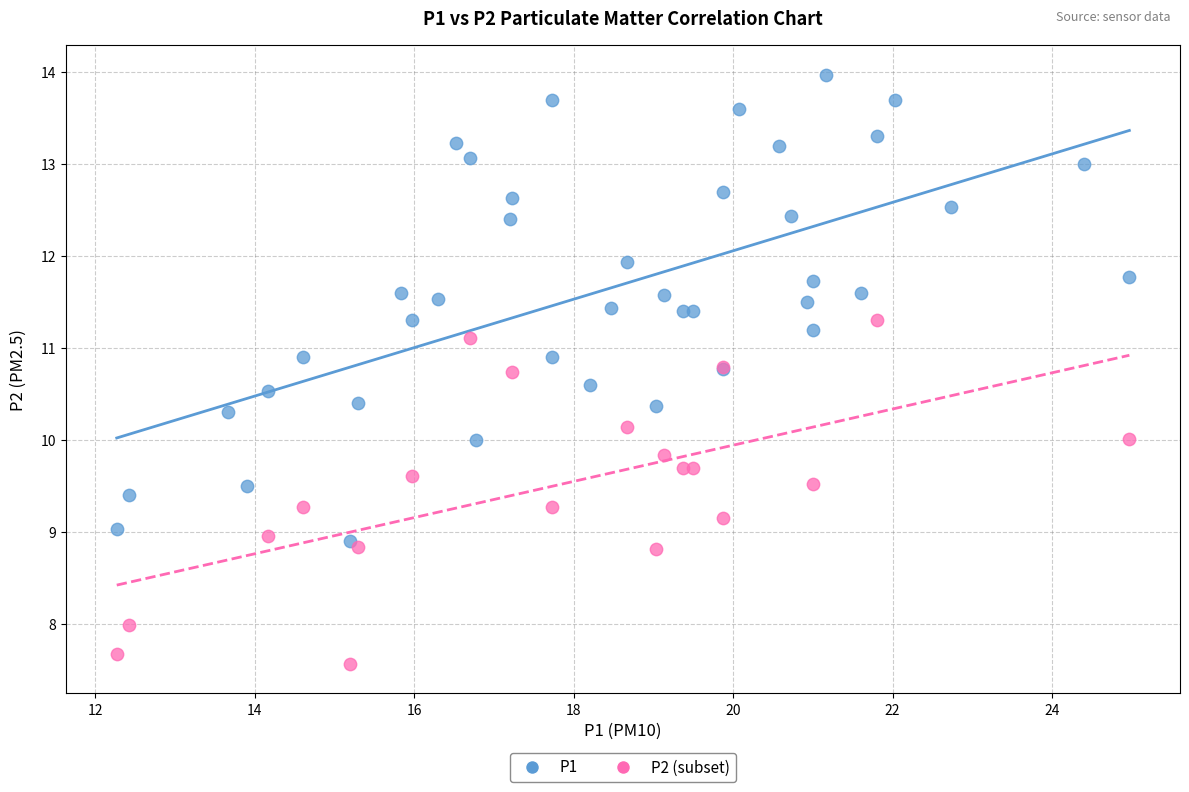

Which series has the widest spread of Y values?

P1